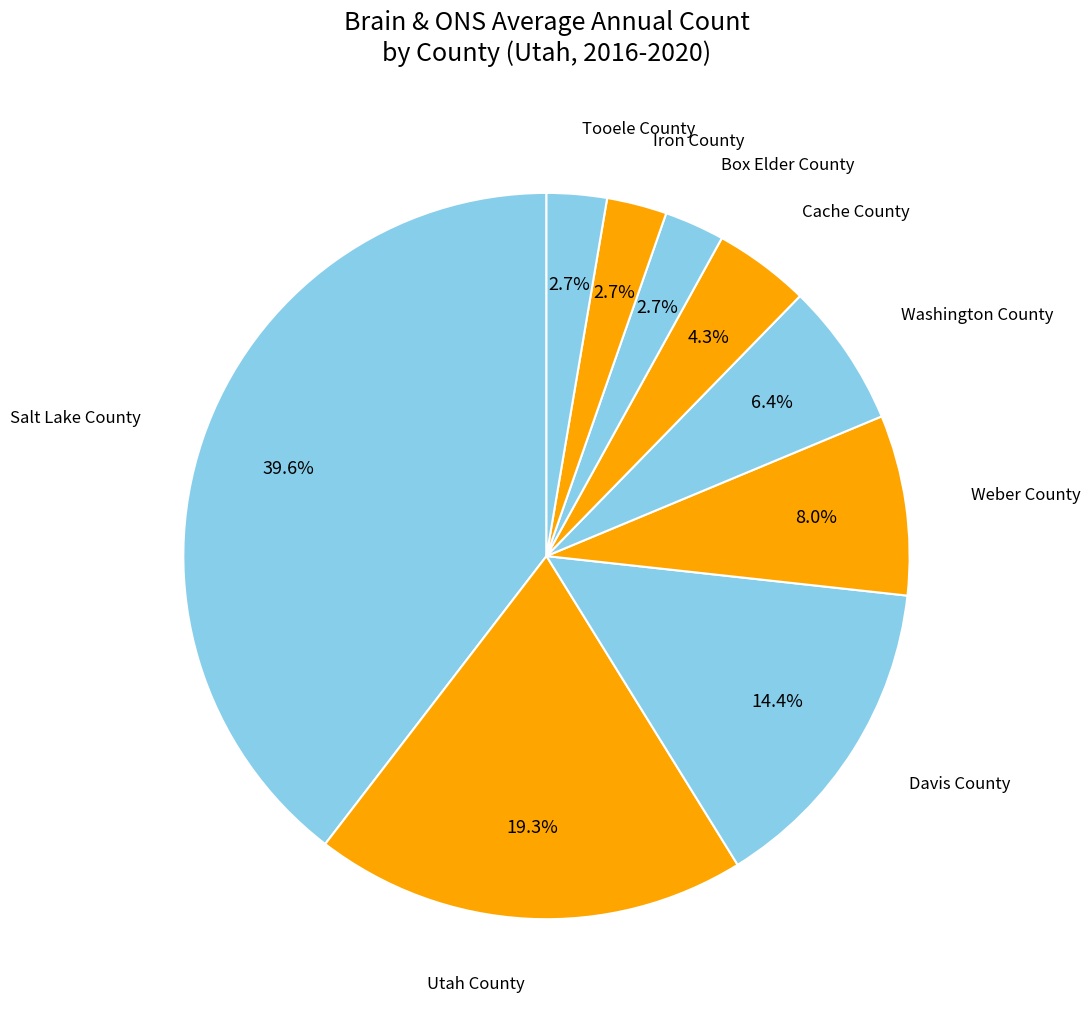

Does Salt Lake County account for over 50% of the chart?

No